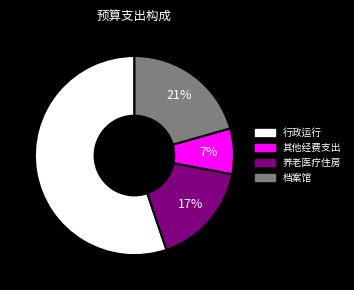

To the nearest percent, what is the difference between the largest and smallest slice percentages?

48%